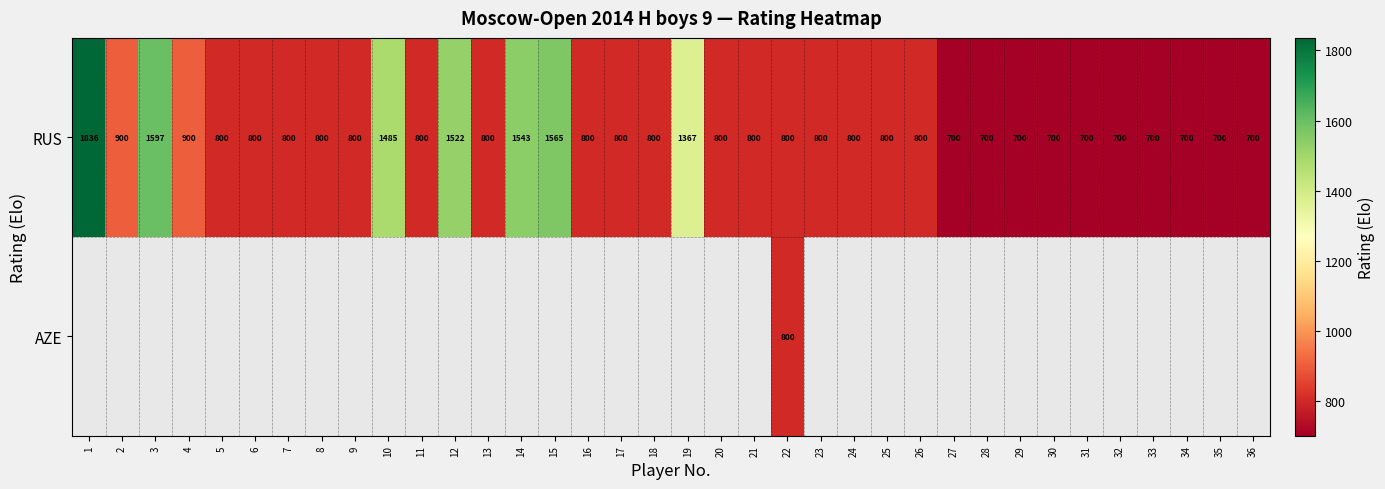

The RUS series shows 1083.8 at 13. True or false?

False